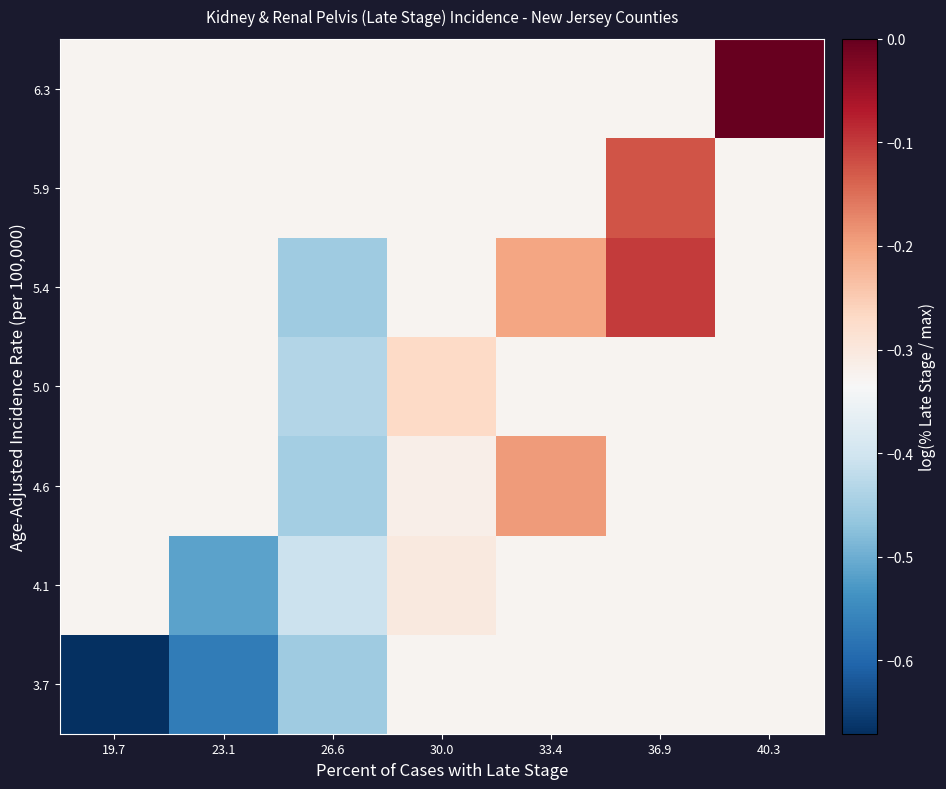

Reading left to right, transcribe all the data shown in this chart.

3.7: 19.7=-0.7	23.1=-0.6	26.6=-0.5	30.0=-0.3	33.4=-0.3	36.9=-0.3	40.3=-0.3
4.1: 19.7=-0.3	23.1=-0.5	26.6=-0.4	30.0=-0.3	33.4=-0.3	36.9=-0.3	40.3=-0.3
4.6: 19.7=-0.3	23.1=-0.3	26.6=-0.4	30.0=-0.3	33.4=-0.2	36.9=-0.3	40.3=-0.3
5.0: 19.7=-0.3	23.1=-0.3	26.6=-0.4	30.0=-0.3	33.4=-0.3	36.9=-0.3	40.3=-0.3
5.4: 19.7=-0.3	23.1=-0.3	26.6=-0.5	30.0=-0.3	33.4=-0.2	36.9=-0.1	40.3=-0.3
5.9: 19.7=-0.3	23.1=-0.3	26.6=-0.3	30.0=-0.3	33.4=-0.3	36.9=-0.1	40.3=-0.3
6.3: 19.7=-0.3	23.1=-0.3	26.6=-0.3	30.0=-0.3	33.4=-0.3	36.9=-0.3	40.3=0.0